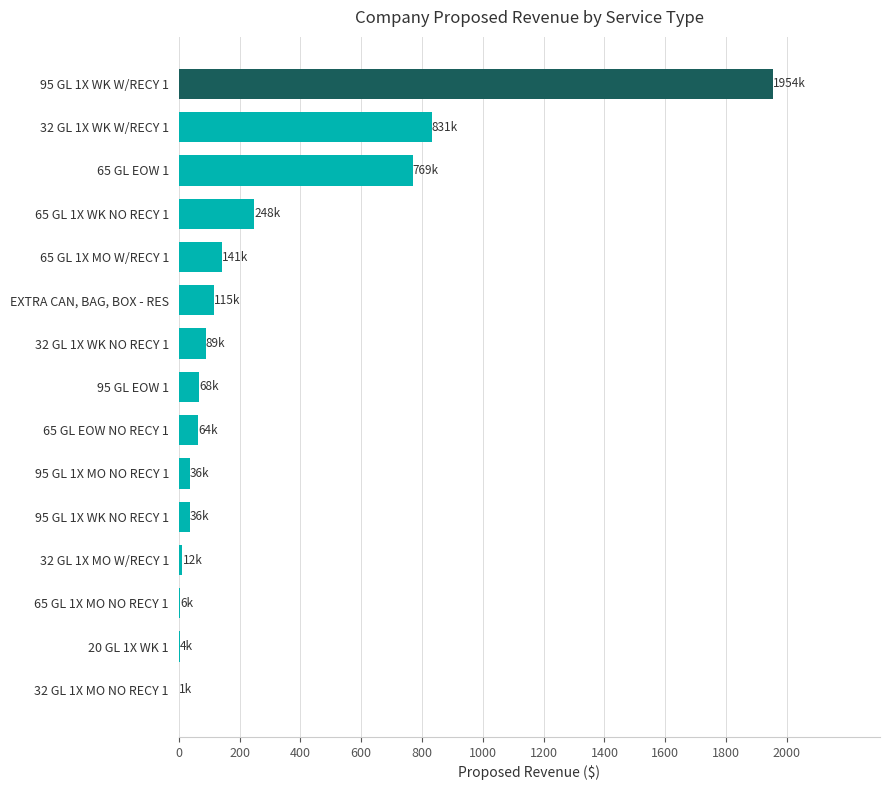

The value at 65 GL EOW 1 is 1236.5. True or false?

False